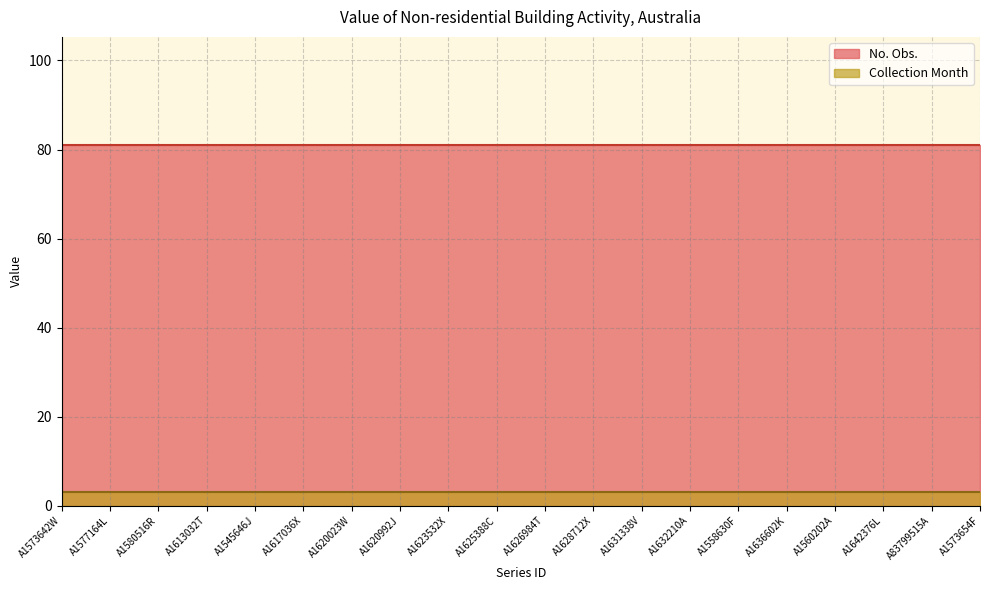

What is the total value across all series at A1631338V?

84